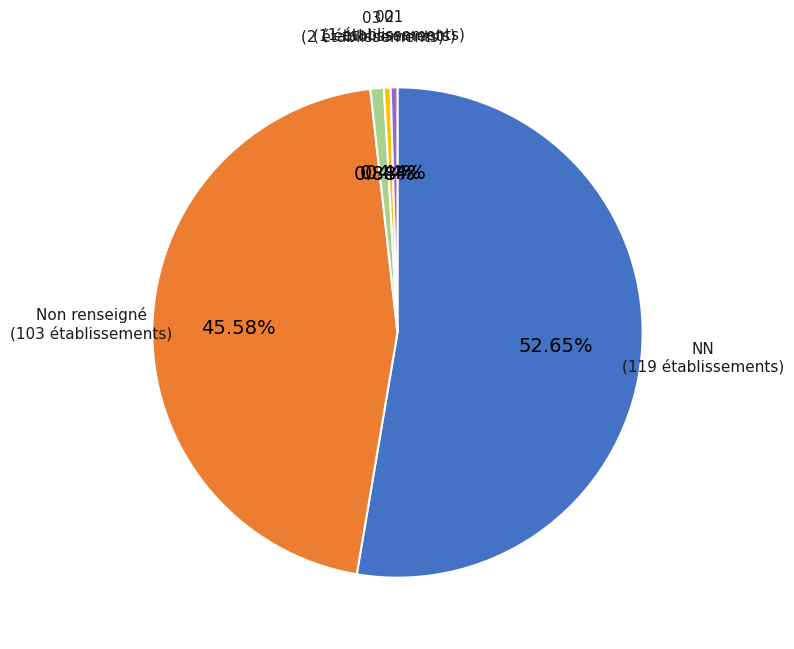

How many segments does this pie chart have?

5